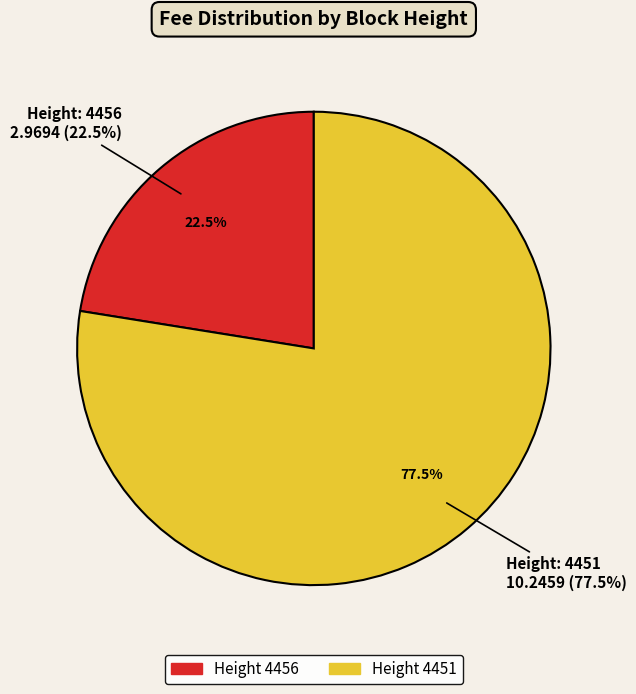

How many slices are in this pie chart?

2